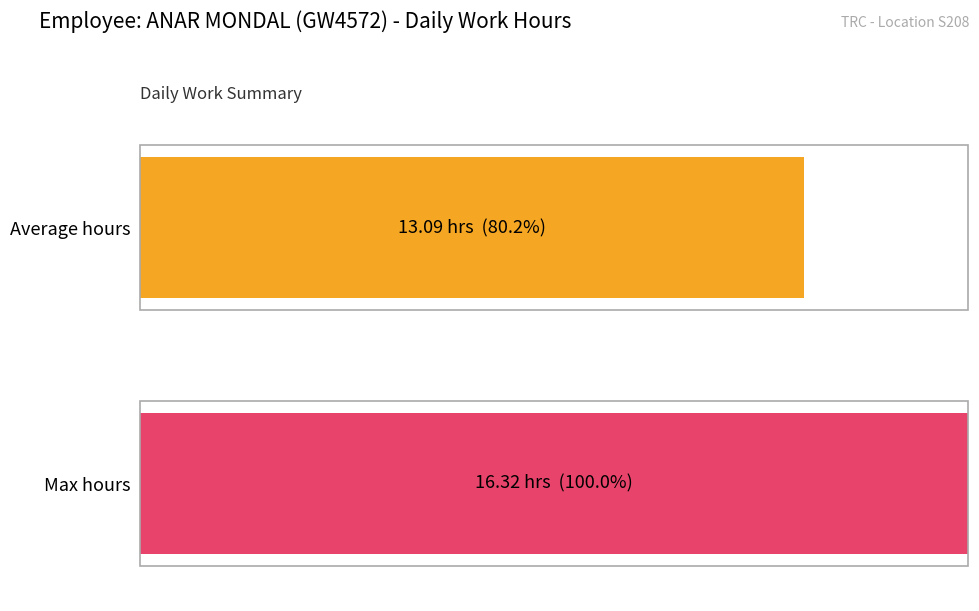

Which series has the largest range (max minus min)?

Average hours